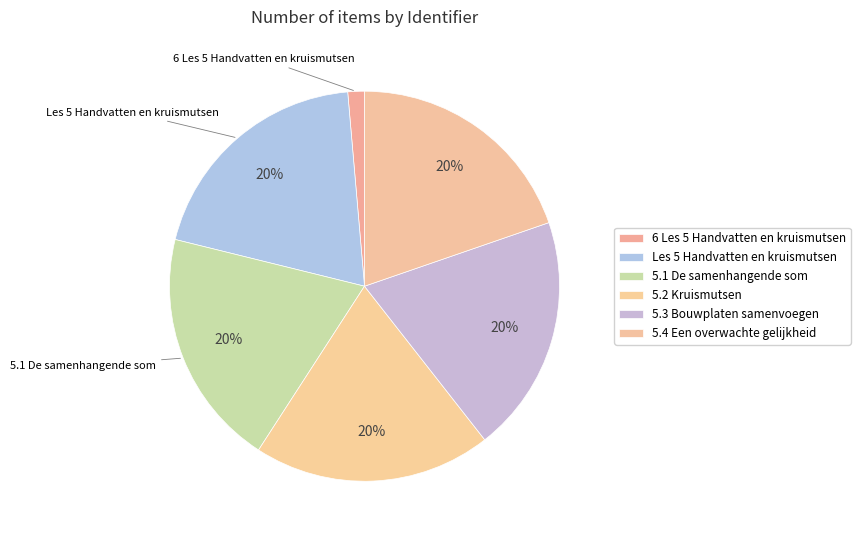

What is the total percentage of 5.3 Bouwplaten samenvoegen and 5.2 Kruismutsen?

39.4%